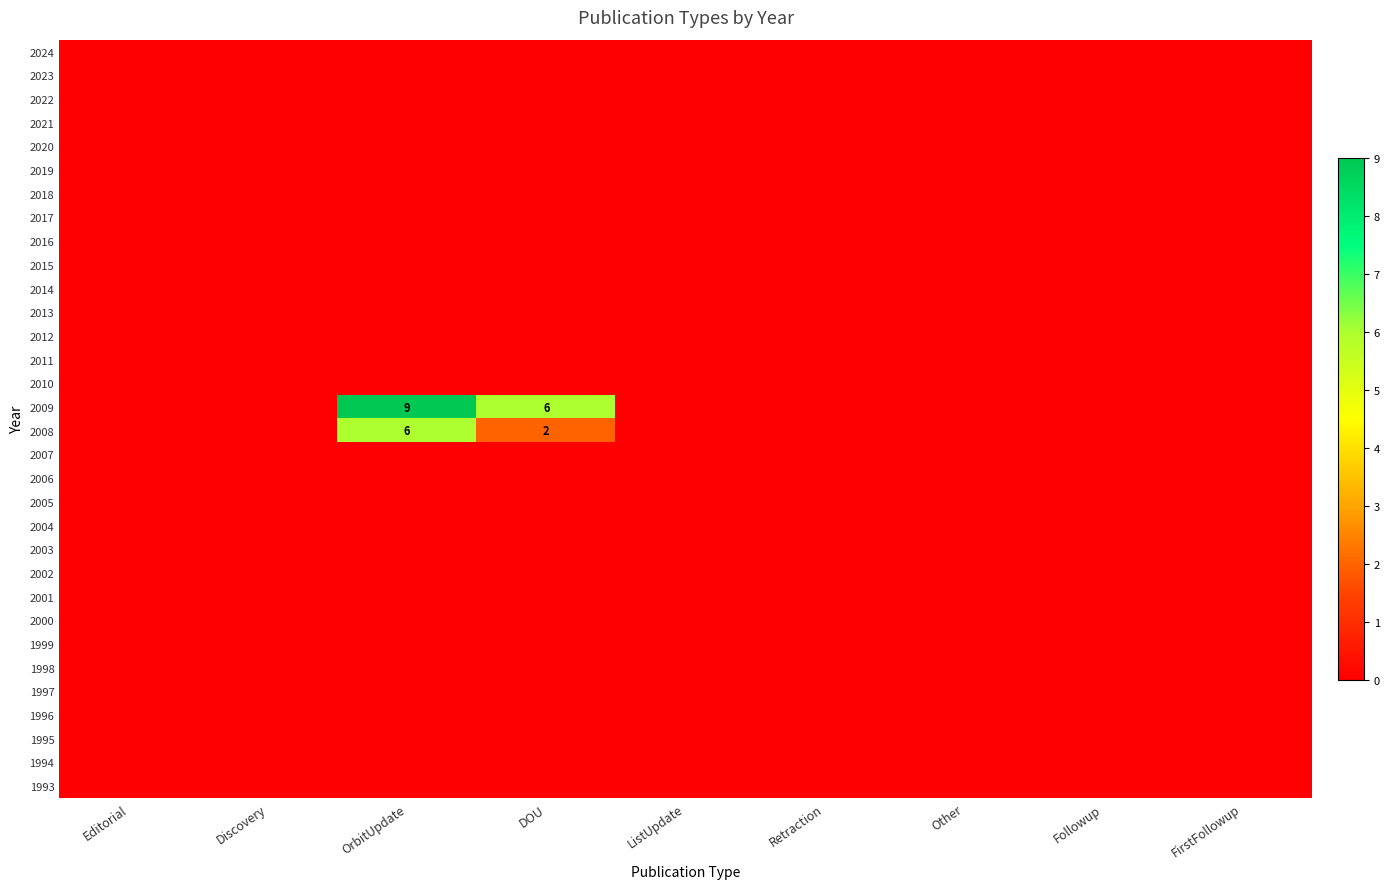

What is the total value across all series at DOU?

8